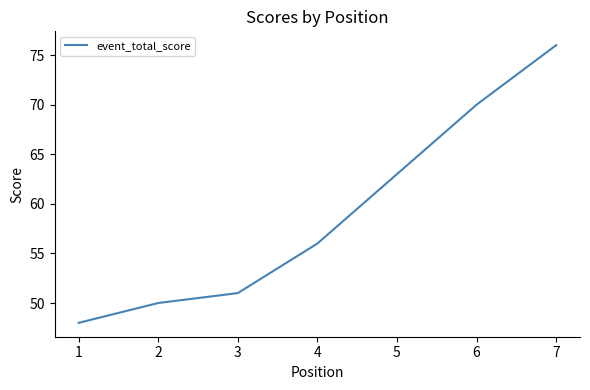

True or false: the data shows 63 at 5.

True